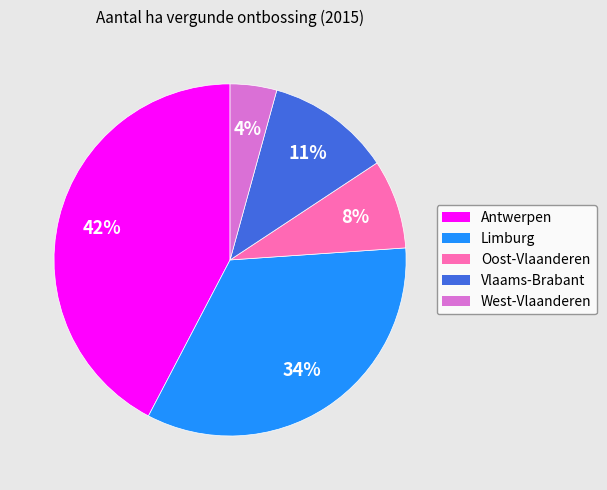

To the nearest percent, what percentage of the pie is Limburg?

34%